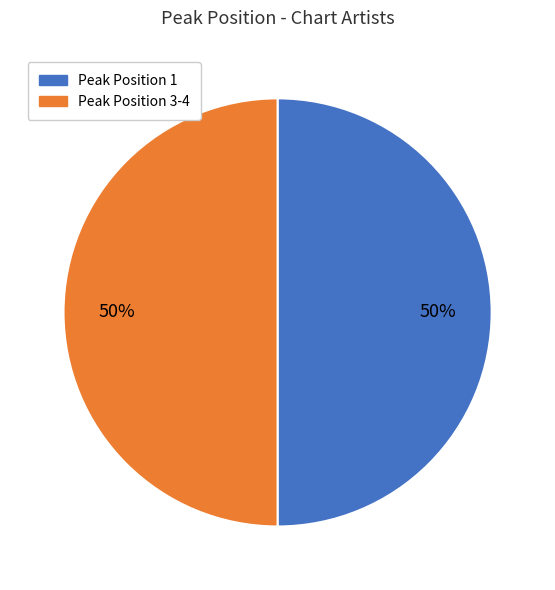

The Peak Position 3-4 slice represents 35% of the pie. True or false?

False